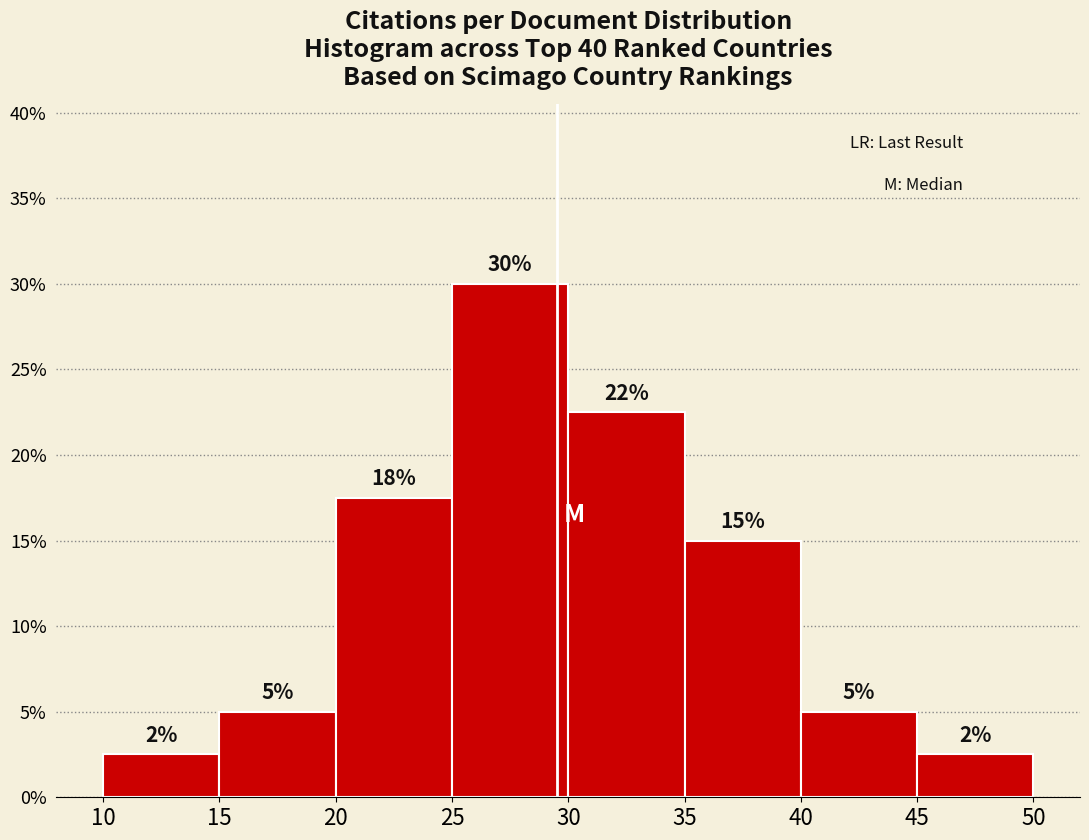

Over which range of the x-axis is the bar tallest?

25 to 30